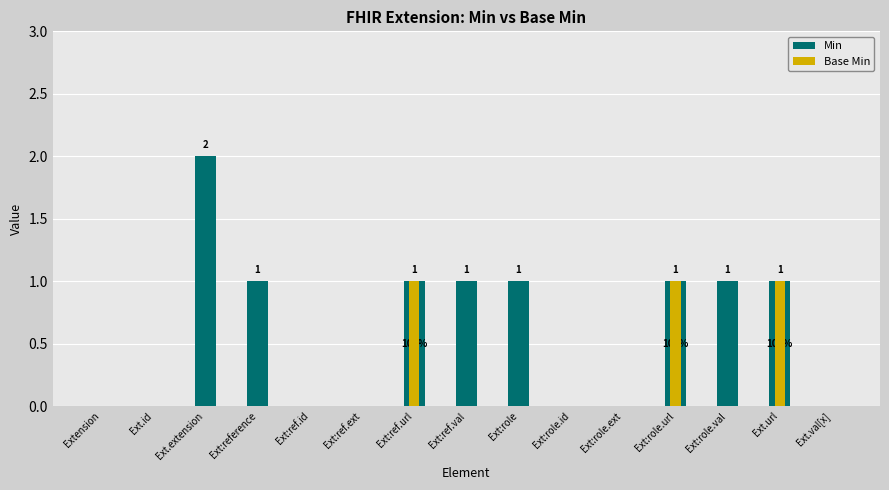

At which label does Base Min reach its peak?

Ext:ref.url